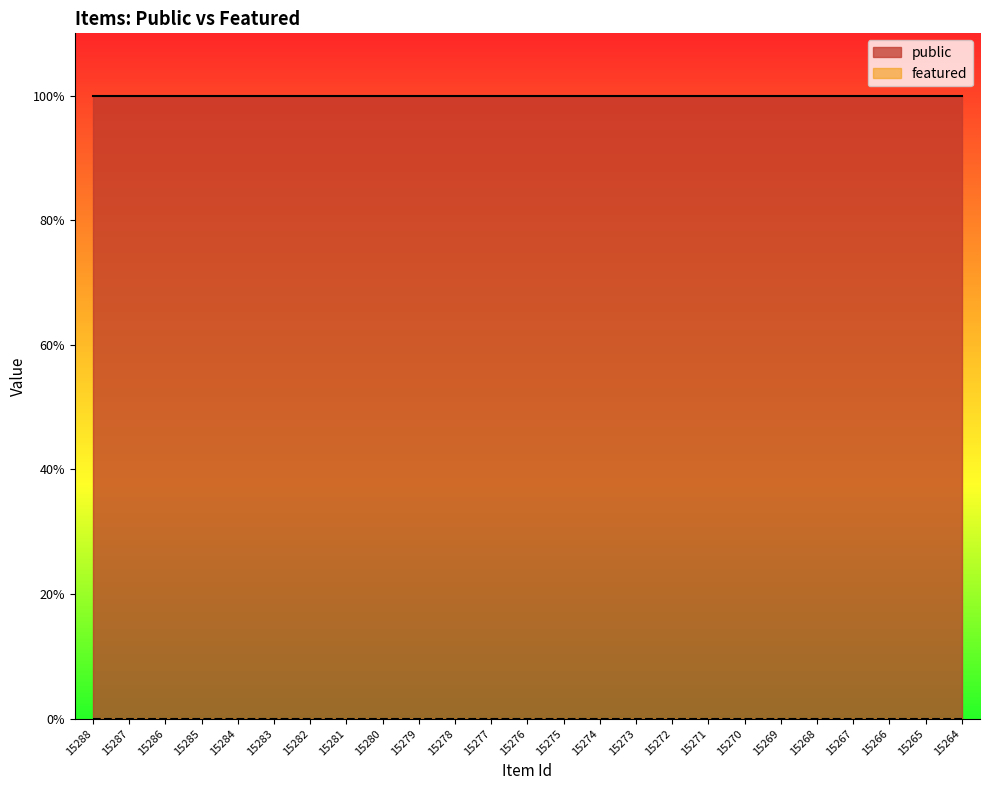

What is the total value across all series at 15266?

1